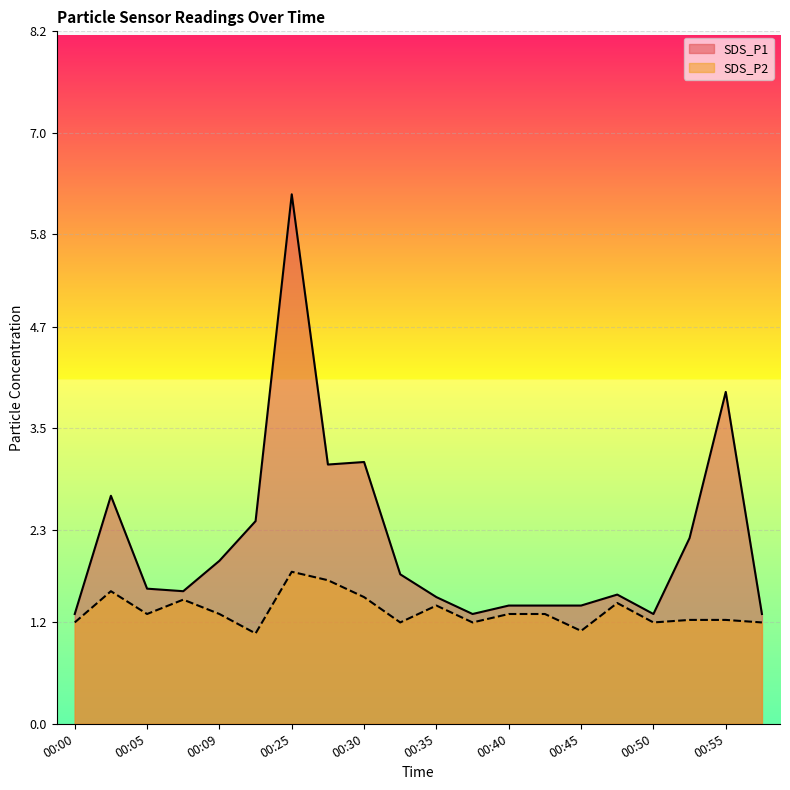

True or false: SDS_P2 has a value of 1.2 at 00:00.

True